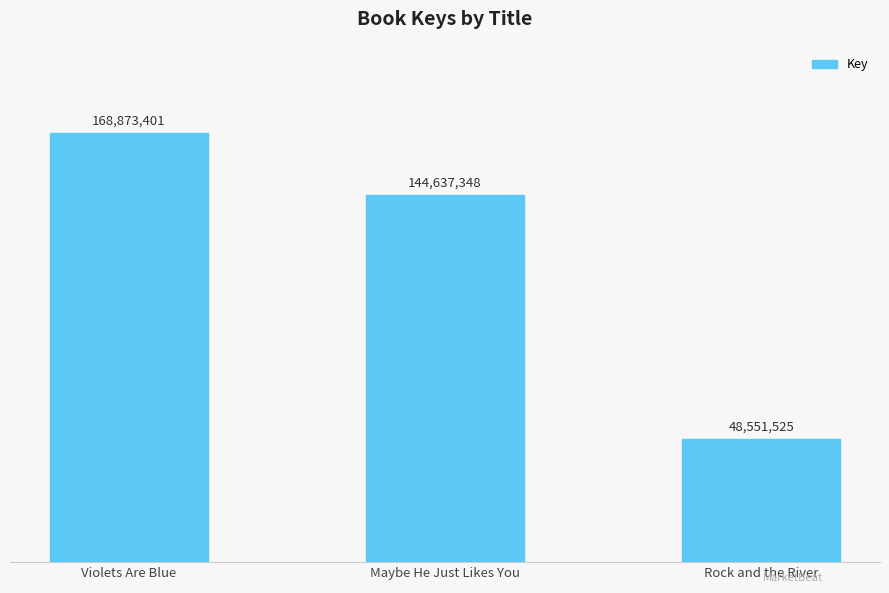

List the labels in order of value, largest first.

Violets Are Blue, Maybe He Just Likes You, Rock and the River